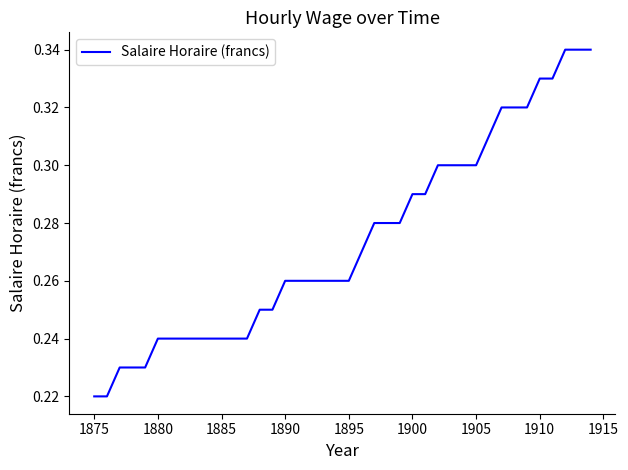

Does the chart display data point markers on the line(s)?

No